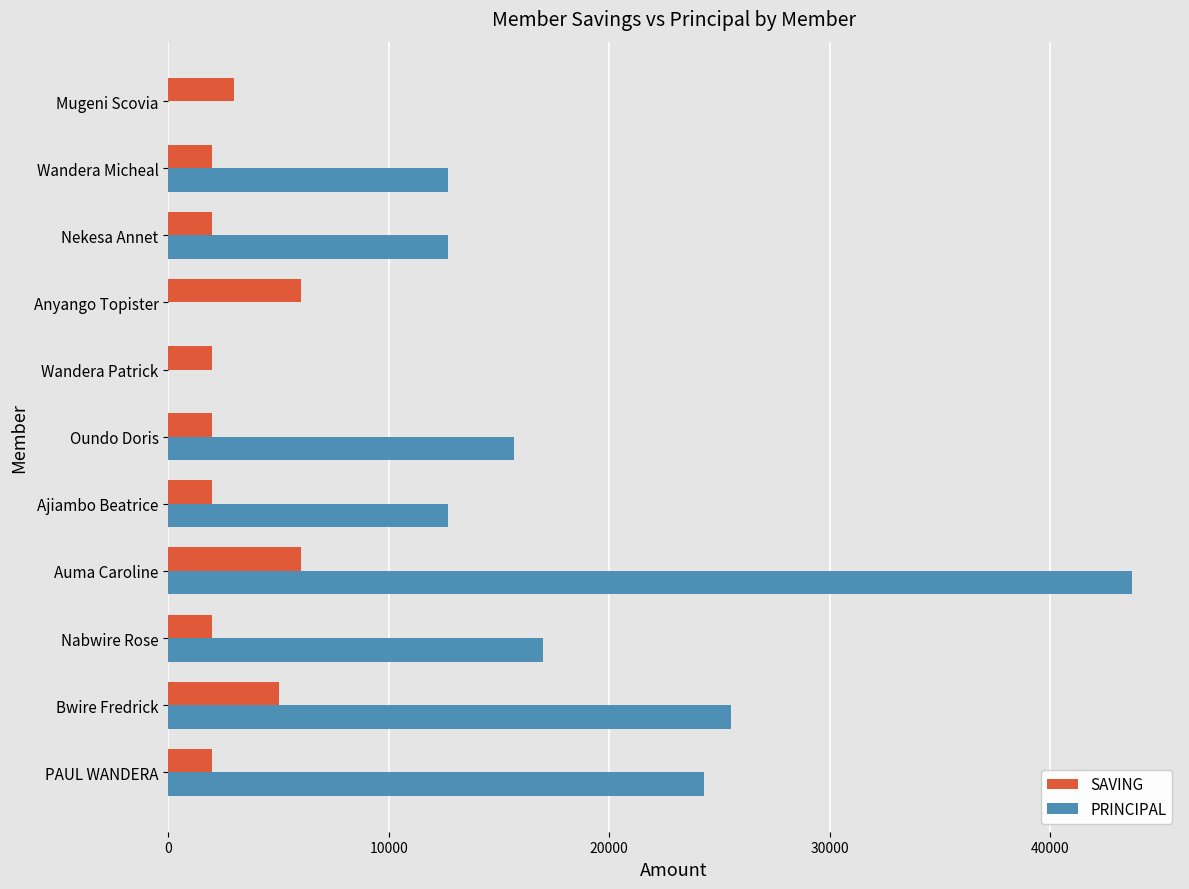

What is the sum of all PRINCIPAL values?

164300